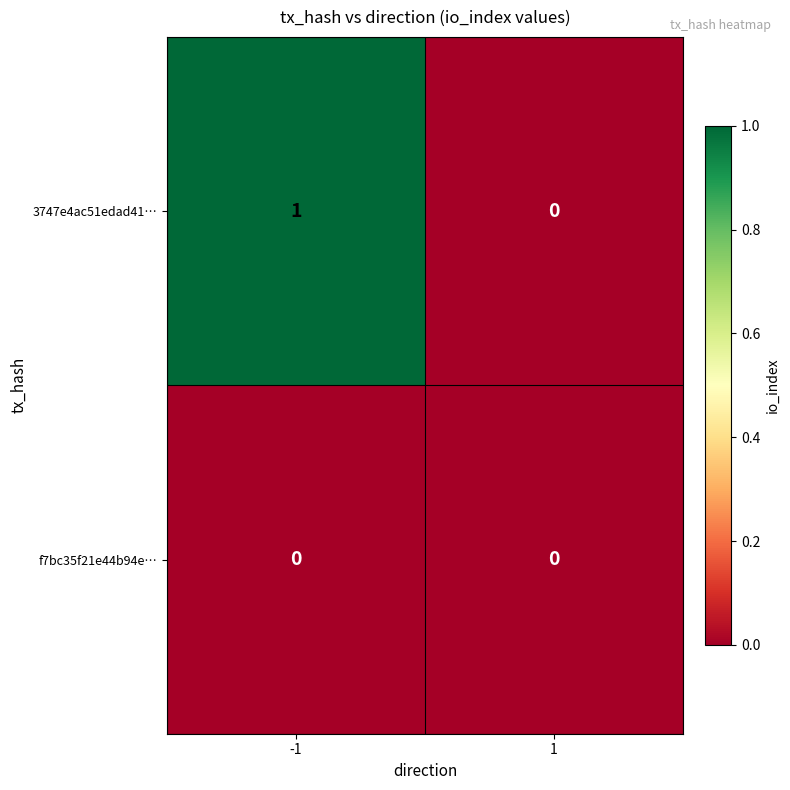

Rank the series by their average value, from highest to lowest.

3747e4ac51edad41…, f7bc35f21e44b94e…